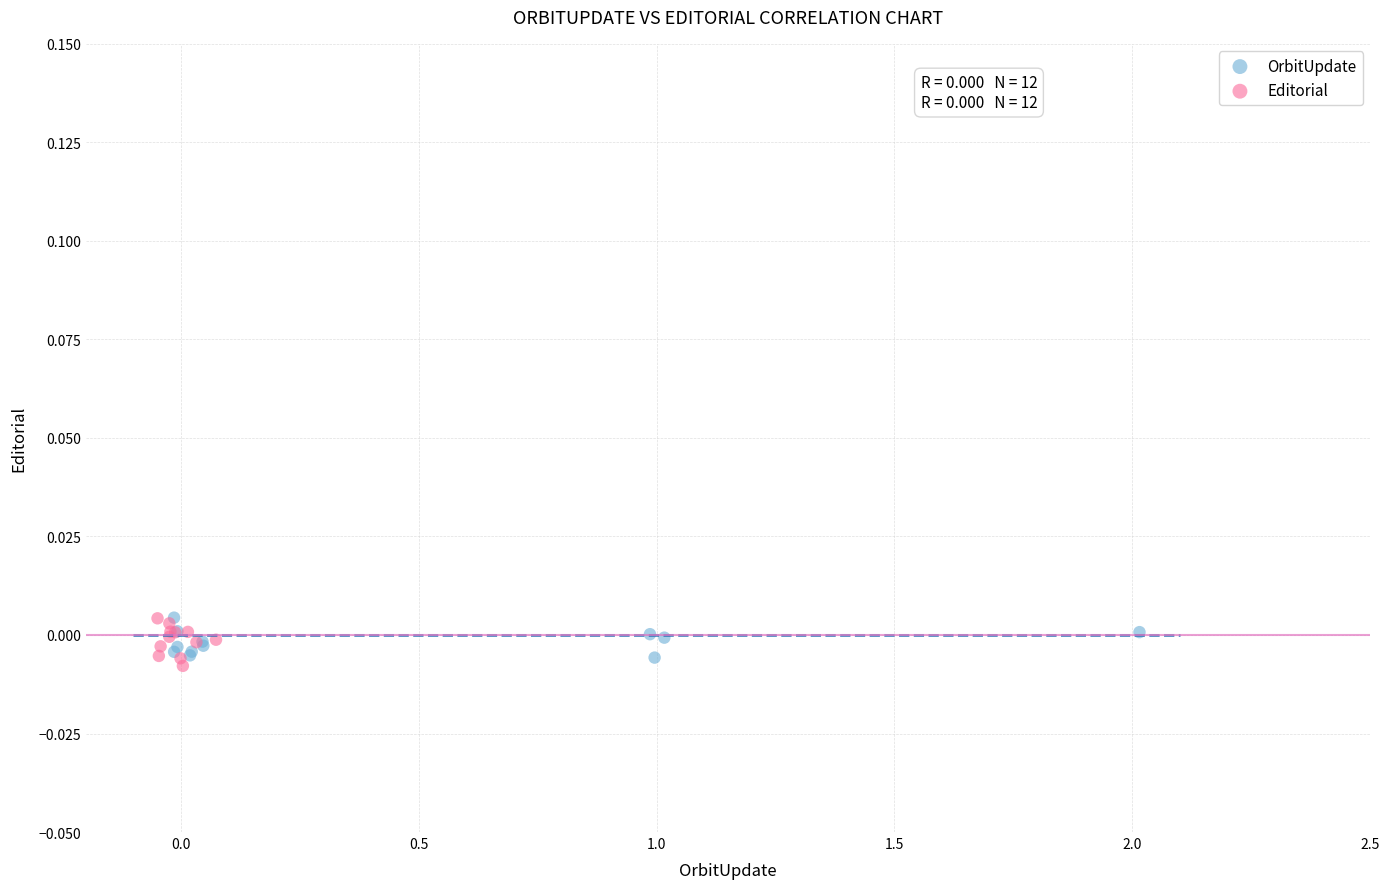

What are all the series names shown in the legend?

OrbitUpdate, Editorial